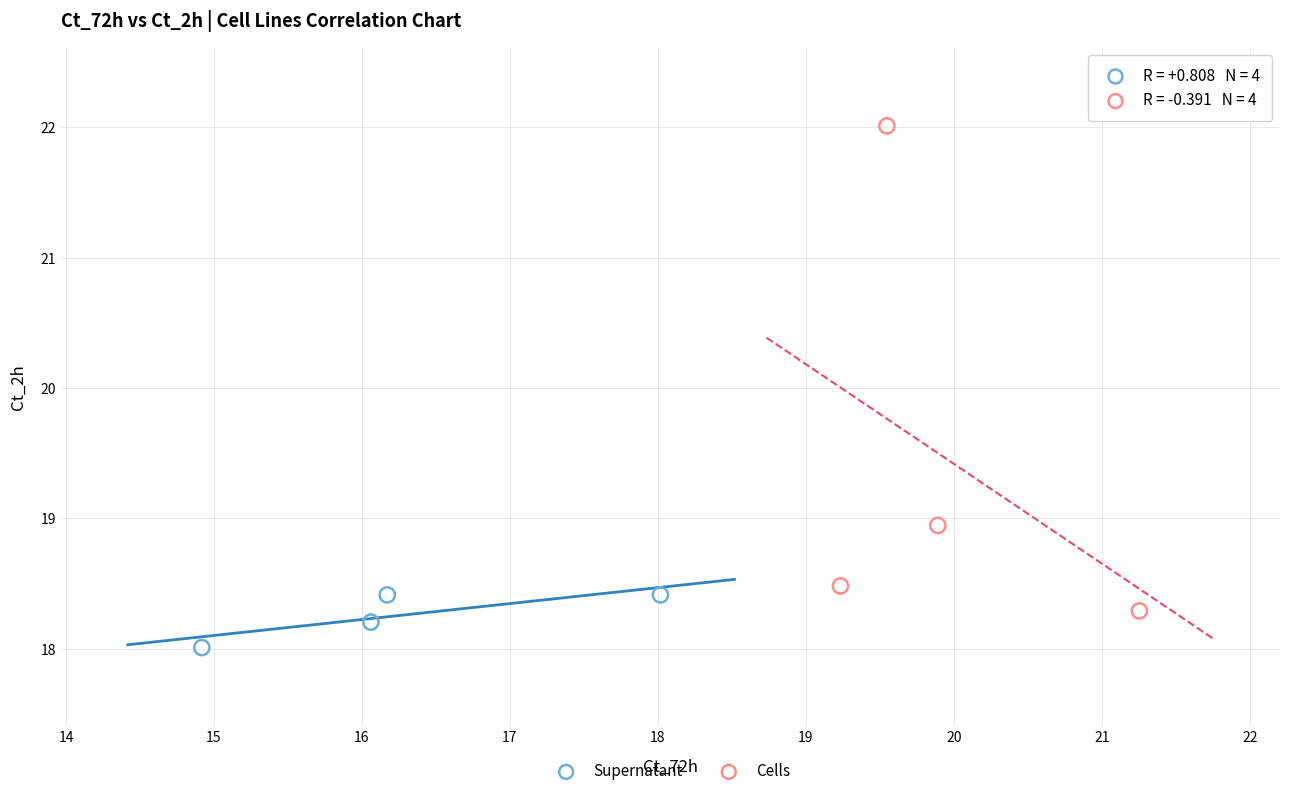

Which series has the largest Y range (max minus min)?

Cells